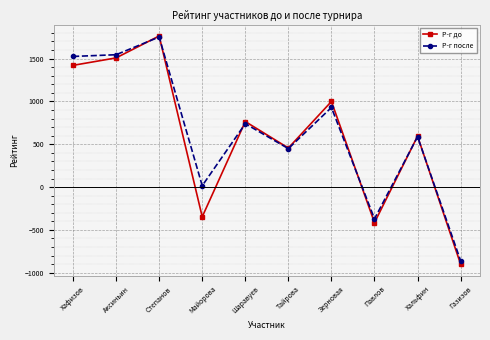

True or false: Р-г до has more than 2 points higher than both neighbors.

True